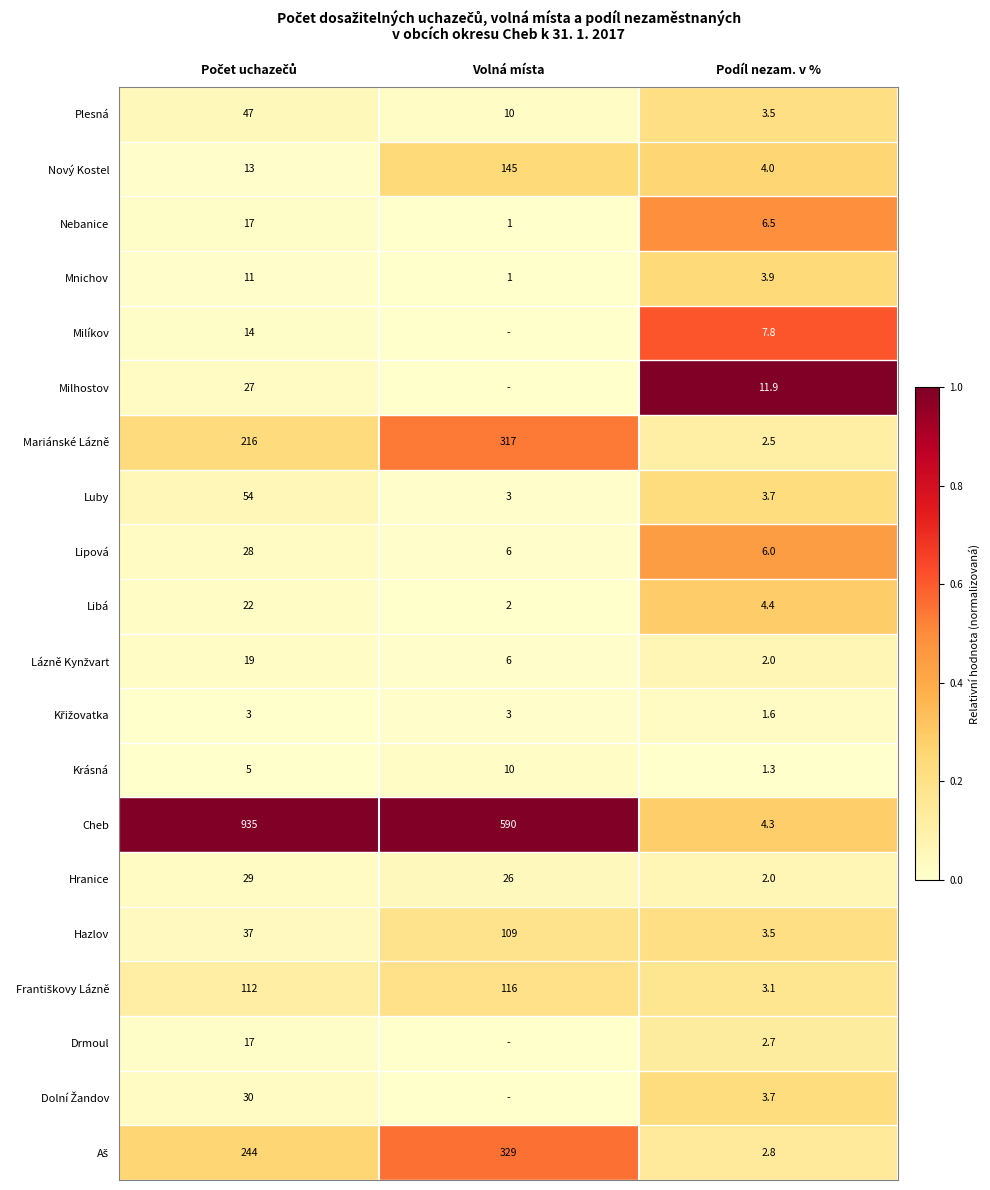

What is the difference between the highest and lowest values at Podíl nezam. v %?

10.6